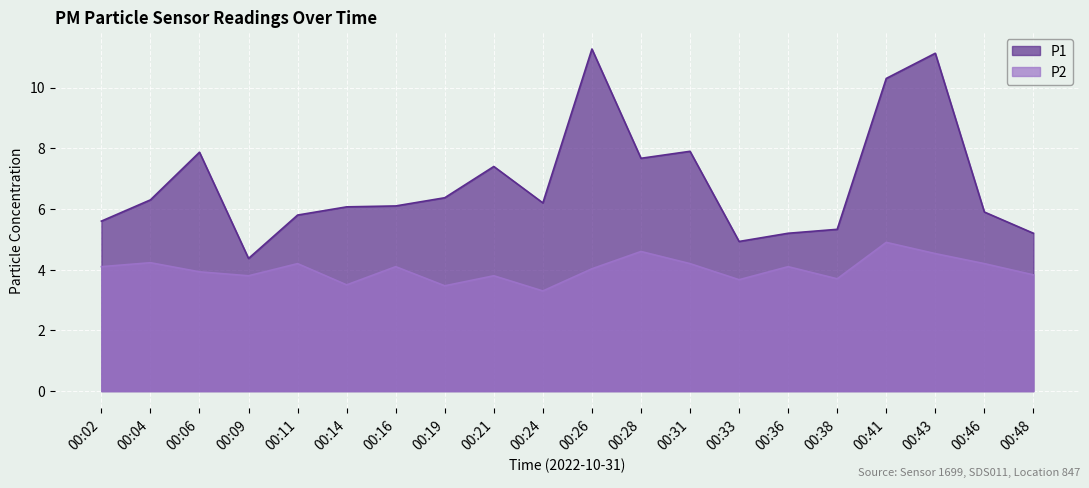

Reading left to right, transcribe all the data shown in this chart.

P1: 5.6	6.3	7.9	4.4	5.8	6.1	6.1	6.4	7.4	6.2	11.3	7.7	7.9	4.9	5.2	5.3	10.3	11.1	5.9	5.2
P2: 4.1	4.2	3.9	3.8	4.2	3.5	4.1	3.5	3.8	3.3	4.0	4.6	4.2	3.7	4.1	3.7	4.9	4.5	4.2	3.8